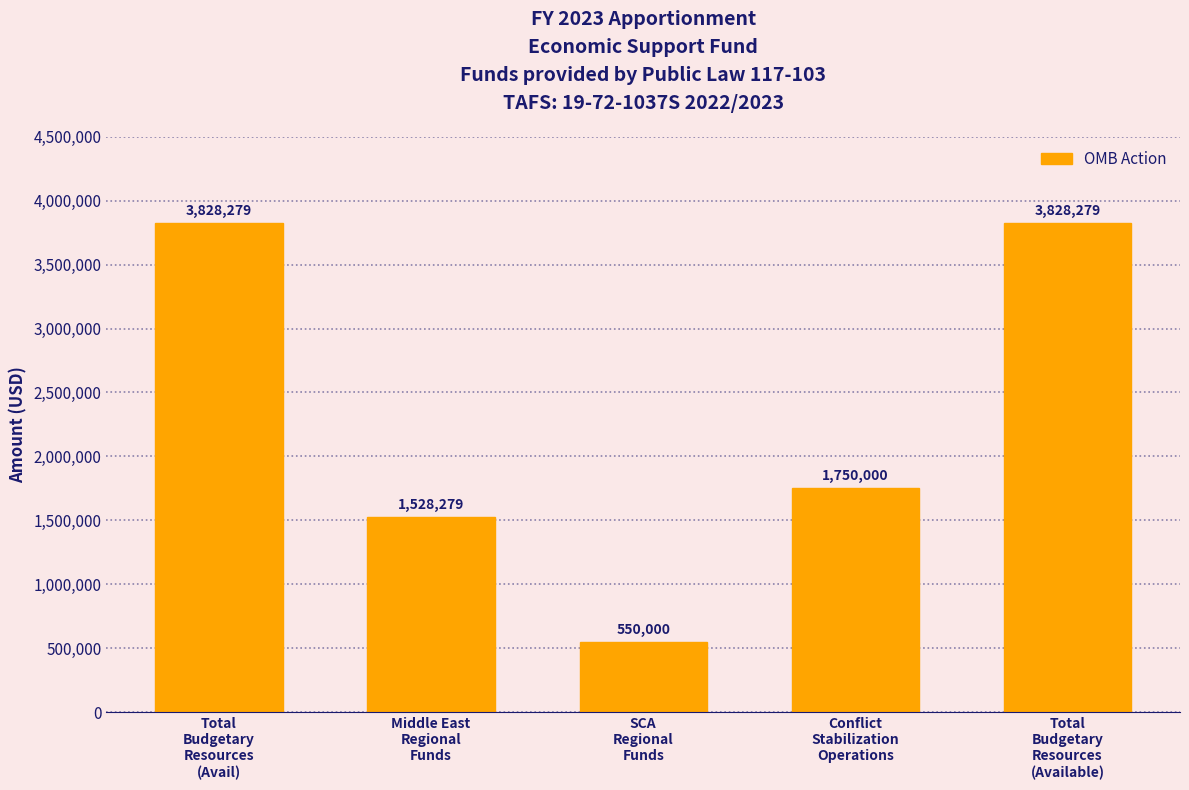

Reading left to right, extract all data points from this chart.

3828279	1528279	550000	1750000	3828279